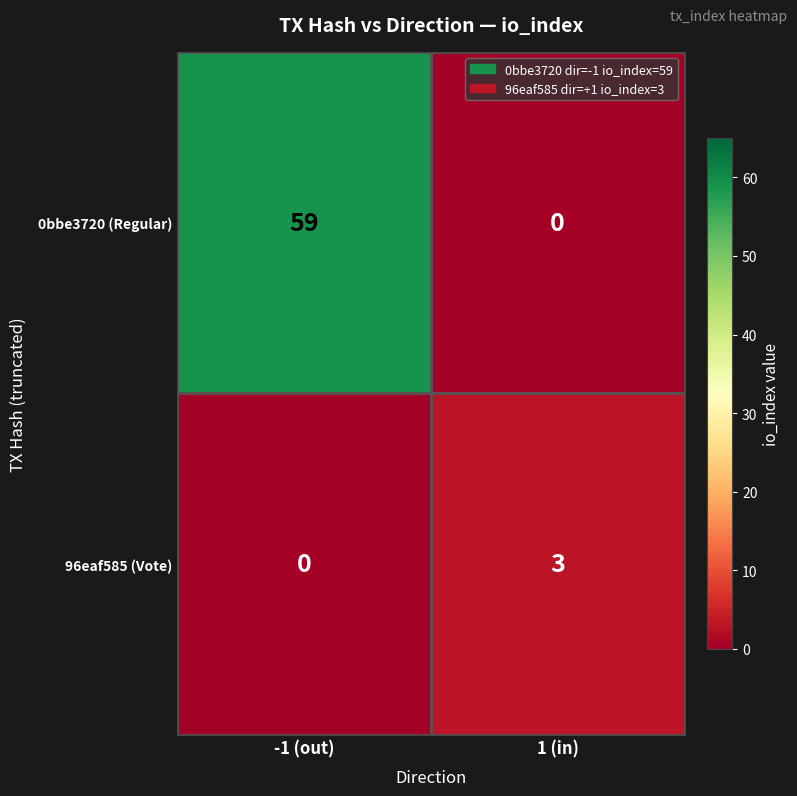

Reading right to left, transcribe all the data shown in this chart.

0bbe3720 (Regular): 1 (in)=0	-1 (out)=59
96eaf585 (Vote): 1 (in)=3	-1 (out)=0